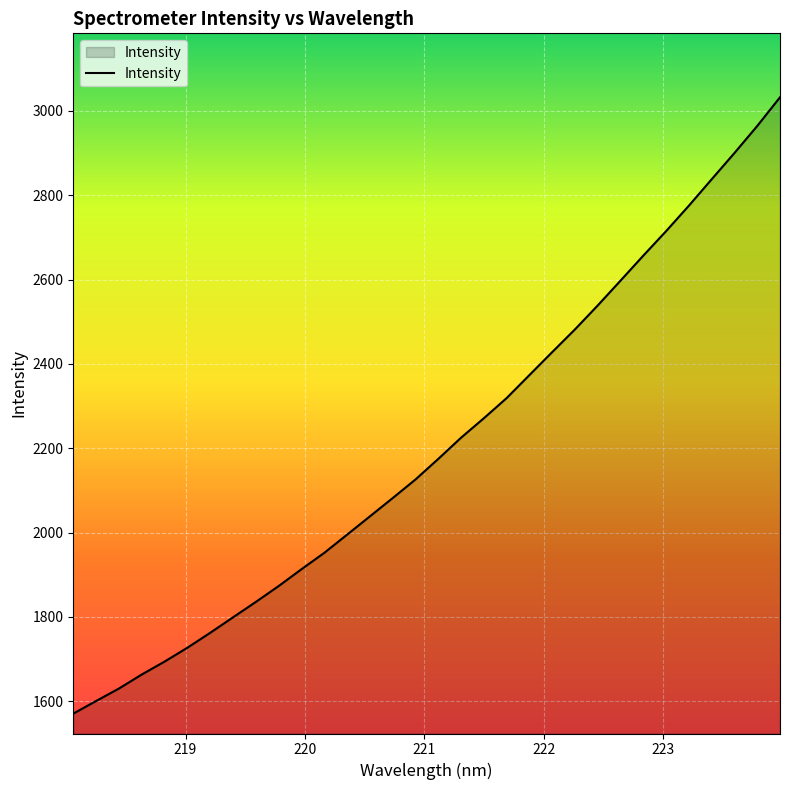

What is the smallest value displayed?

1570.7